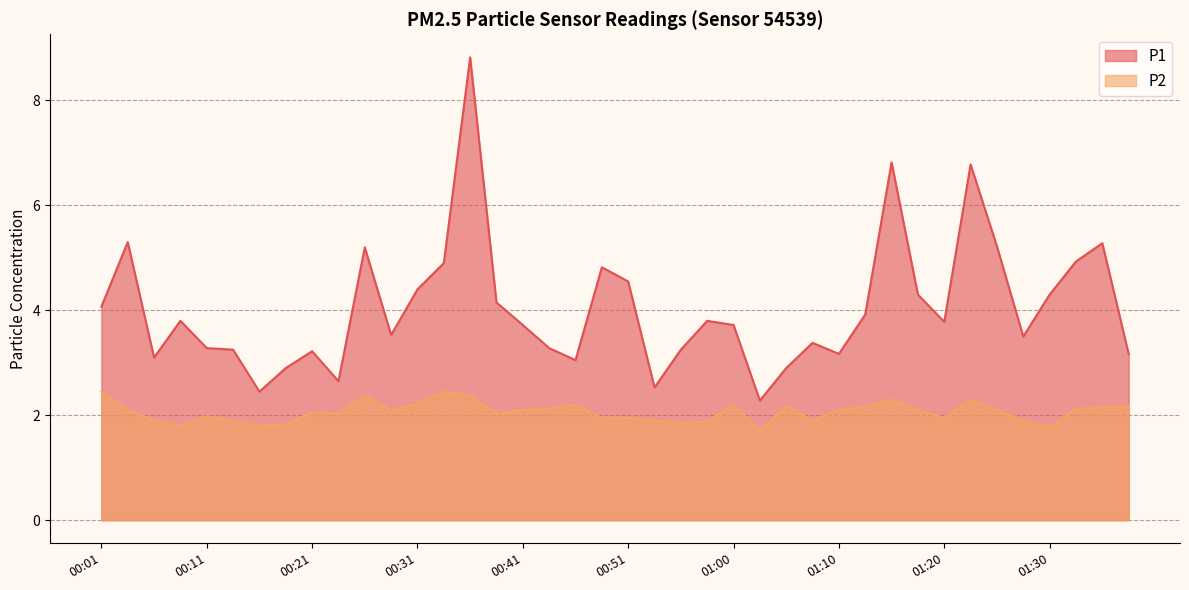

Which has a higher value, 00:38 or 00:04?

00:04